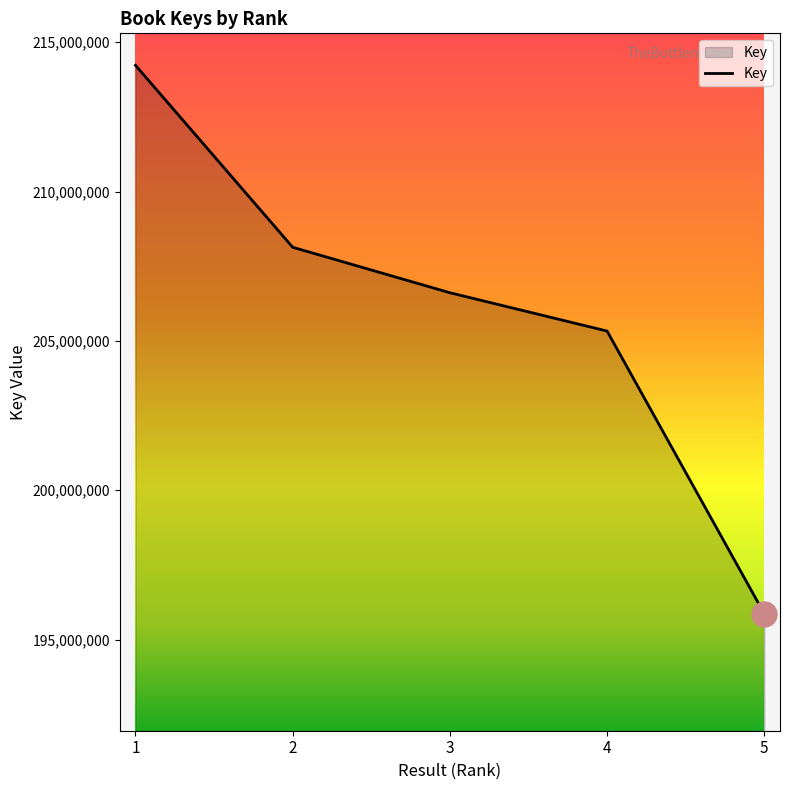

Which label corresponds to the smallest value in the chart?

5